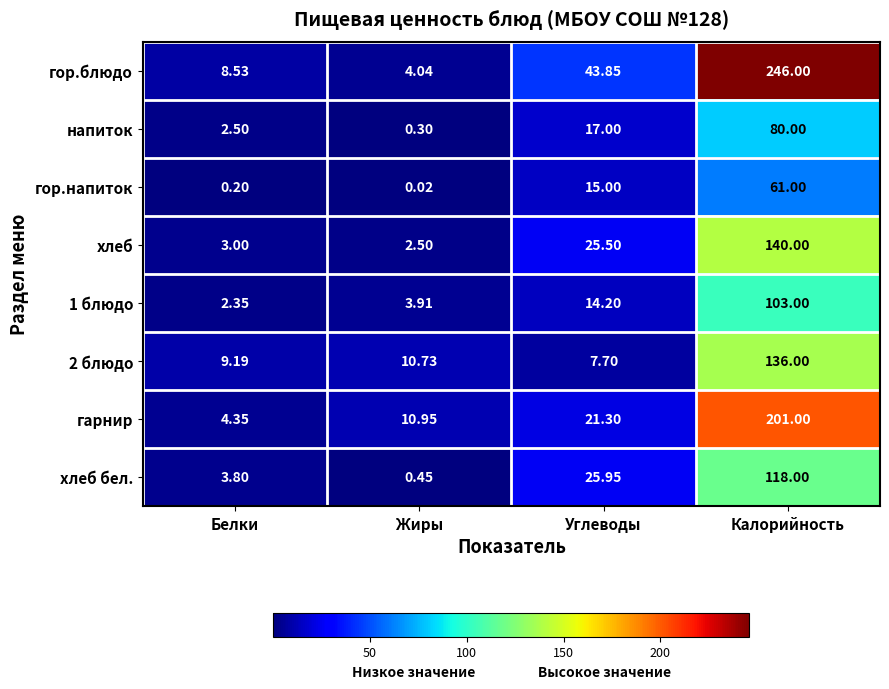

Between Жиры and Калорийность, which series saw the biggest shift?

гор.блюдо